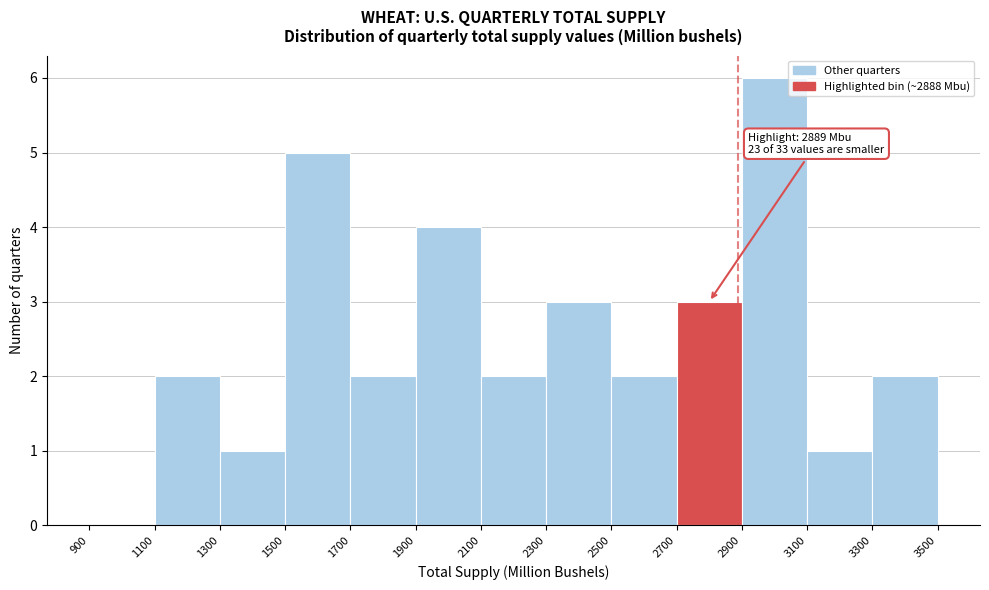

Which range on the x-axis has the tallest bar?

2900 to 3100